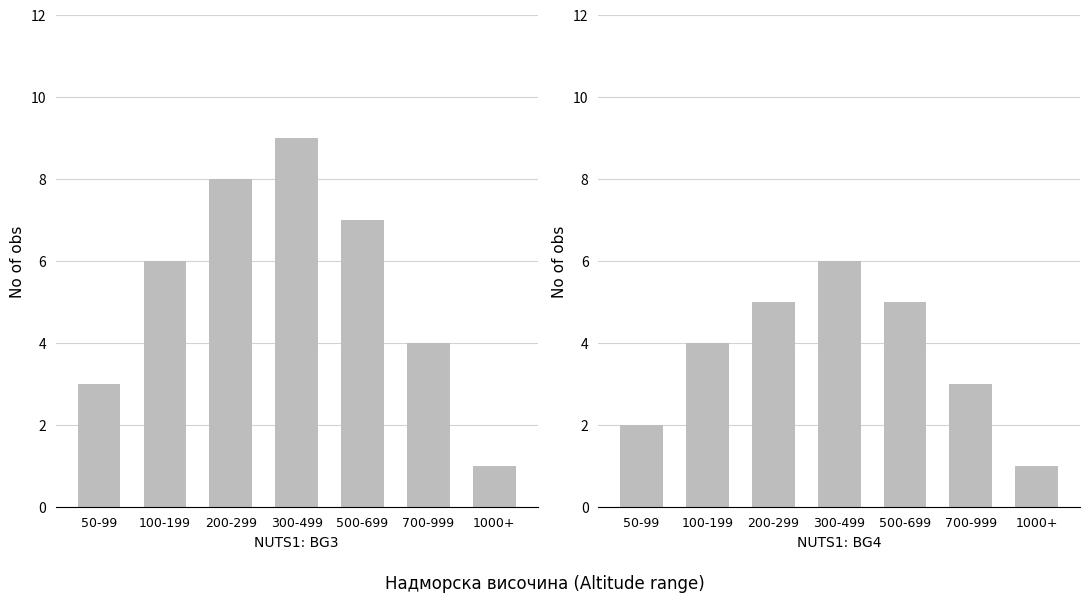

Which series has the largest total across all categories?

NUTS1: BG3